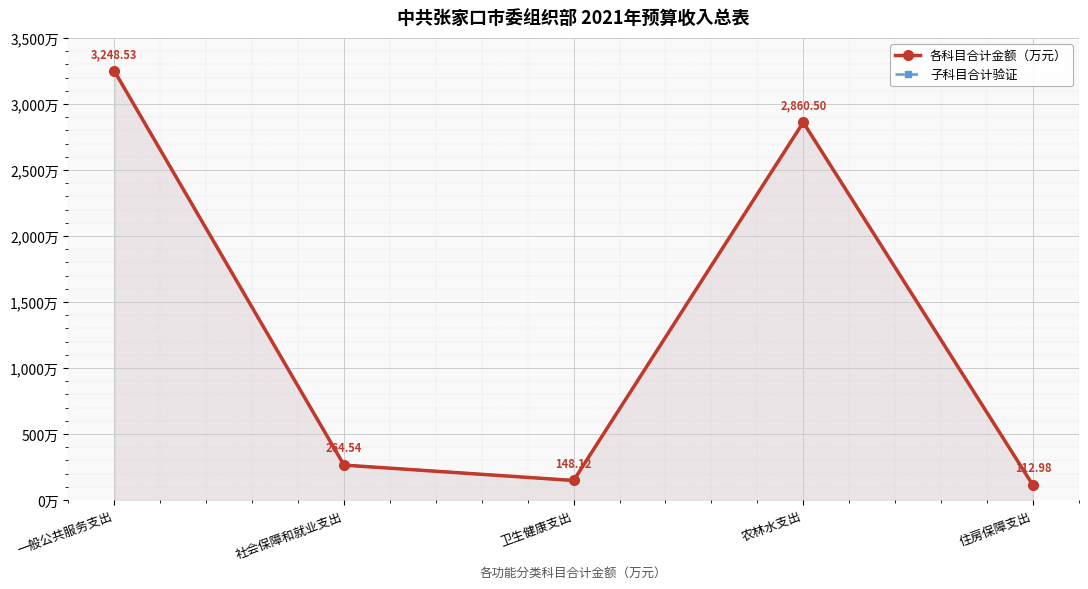

Which category has the lowest value across all series?

住房保障支出